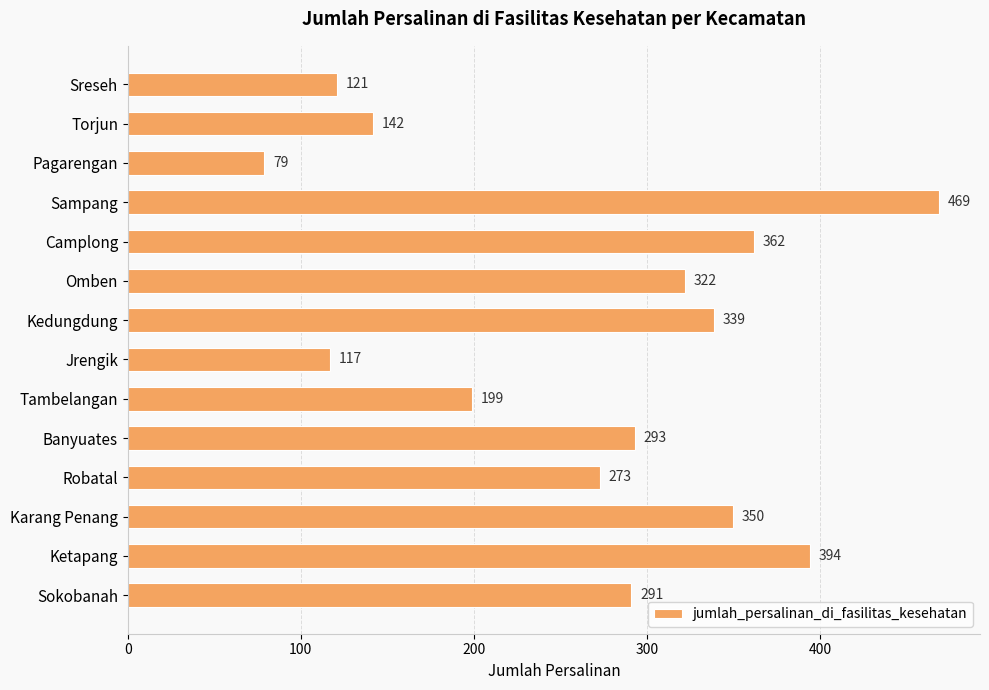

Rank the categories by value from highest to lowest.

Sampang, Ketapang, Camplong, Karang Penang, Kedungdung, Omben, Banyuates, Sokobanah, Robatal, Tambelangan, Torjun, Sreseh, Jrengik, Pagarengan